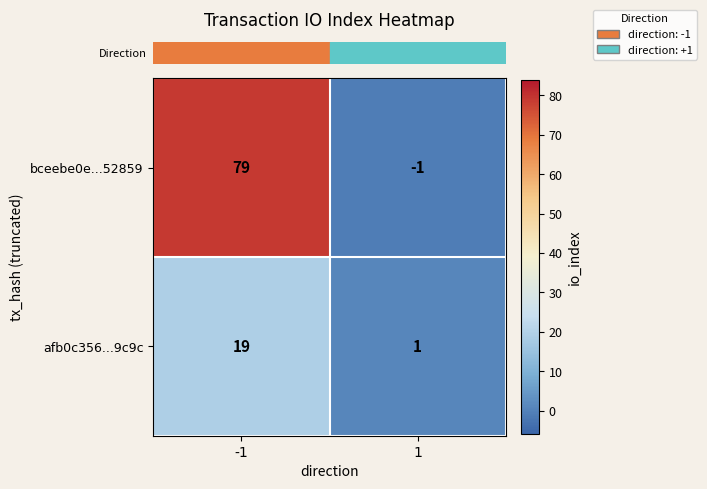

List the labels in order of afb0c356...9c9c value, largest first.

-1, 1